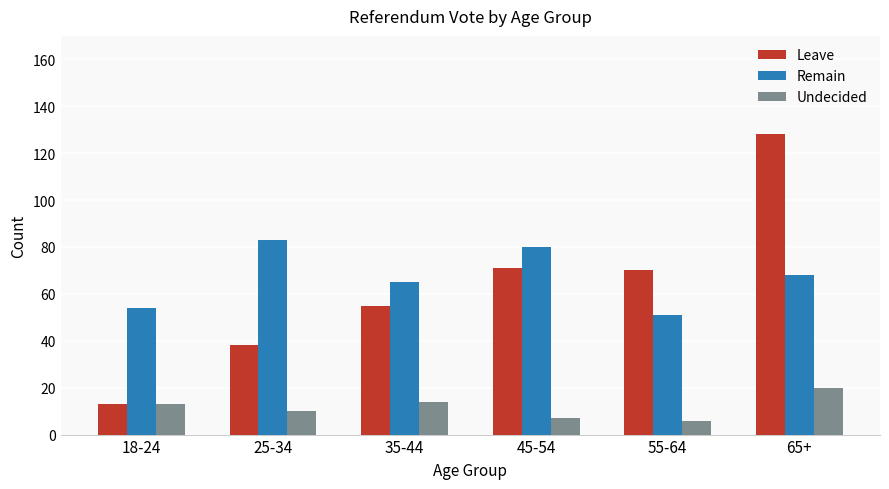

The Leave series shows 50 at 25-34. True or false?

False